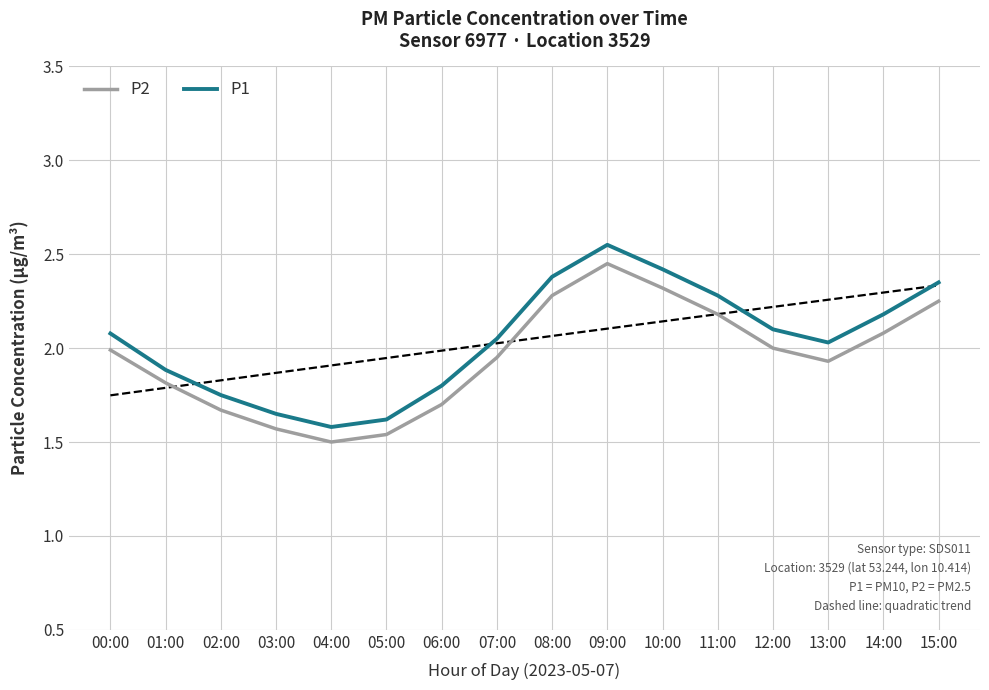

What is the difference between the P2 values at 02:00 and 11:00?

0.5